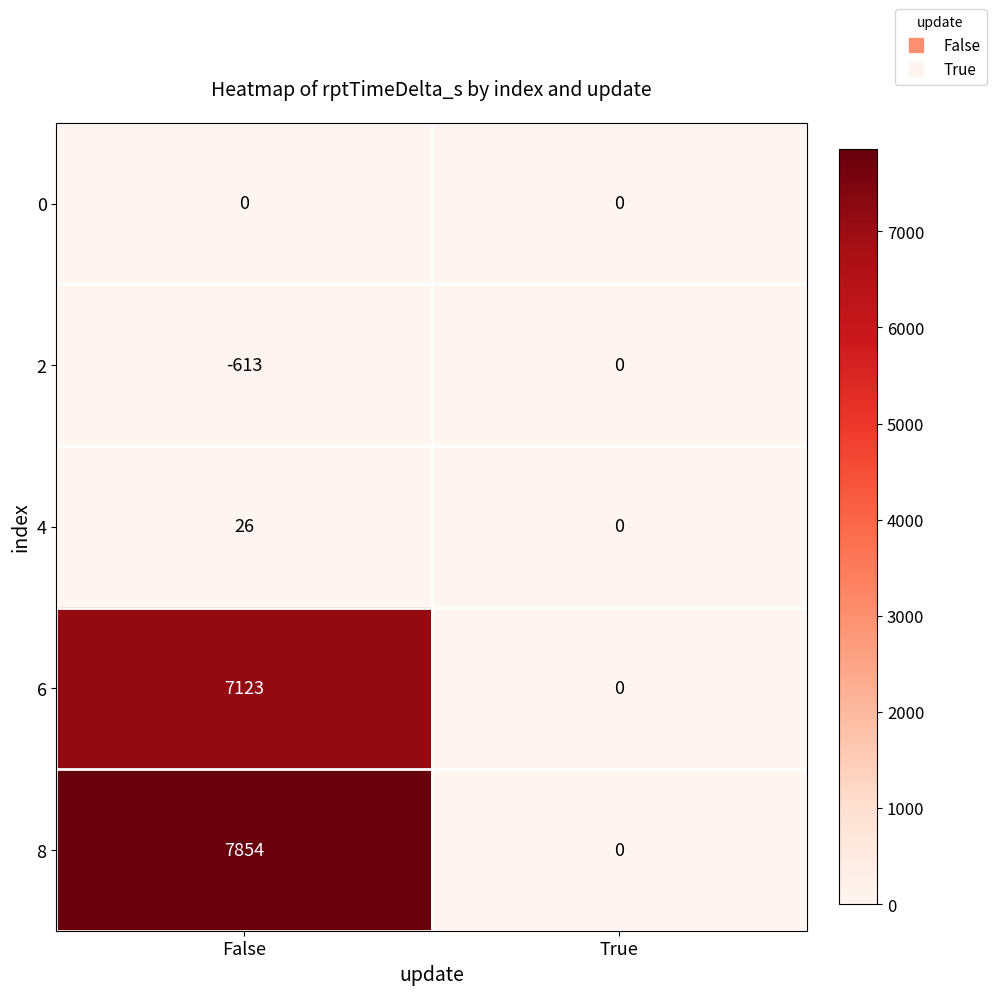

Reading left to right, extract all data points from this chart.

0: 0	0
2: -613	0
4: 26	0
6: 7123	0
8: 7854	0